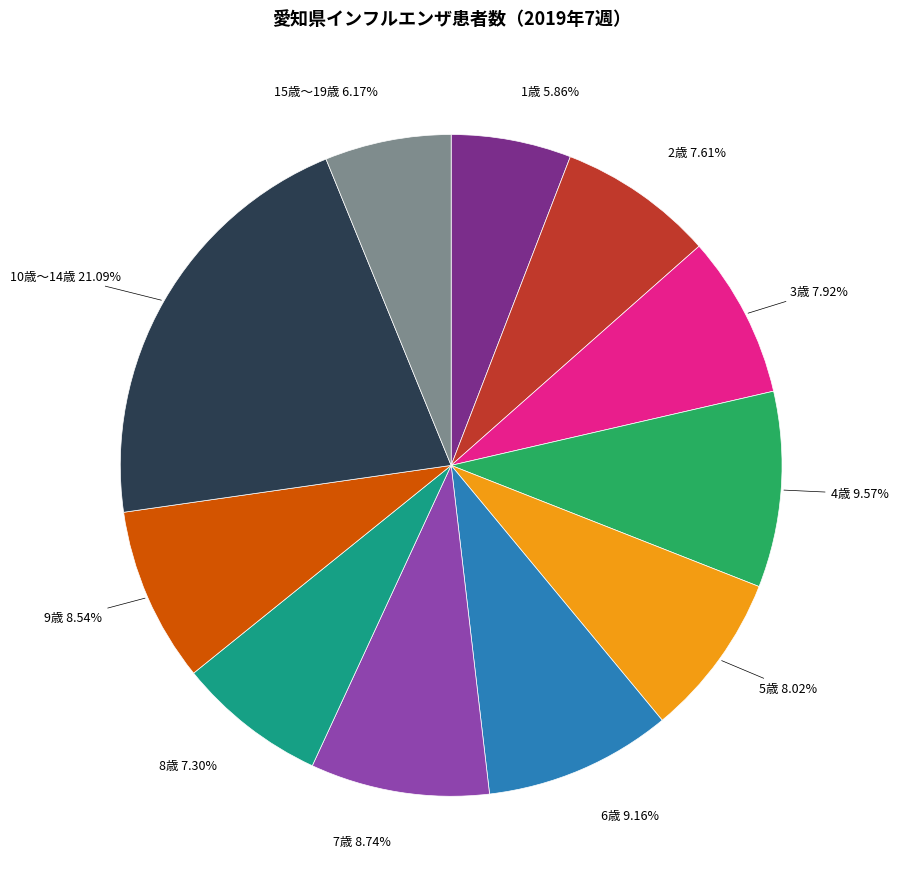

Is there a majority slice in this chart?

No